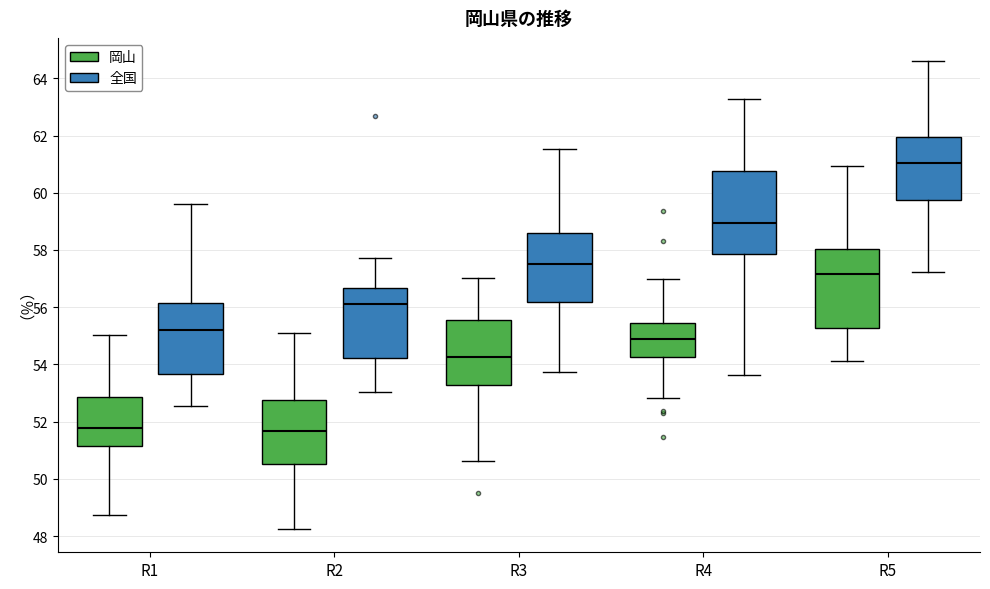

Which box has the highest median line?

R5 (全国)